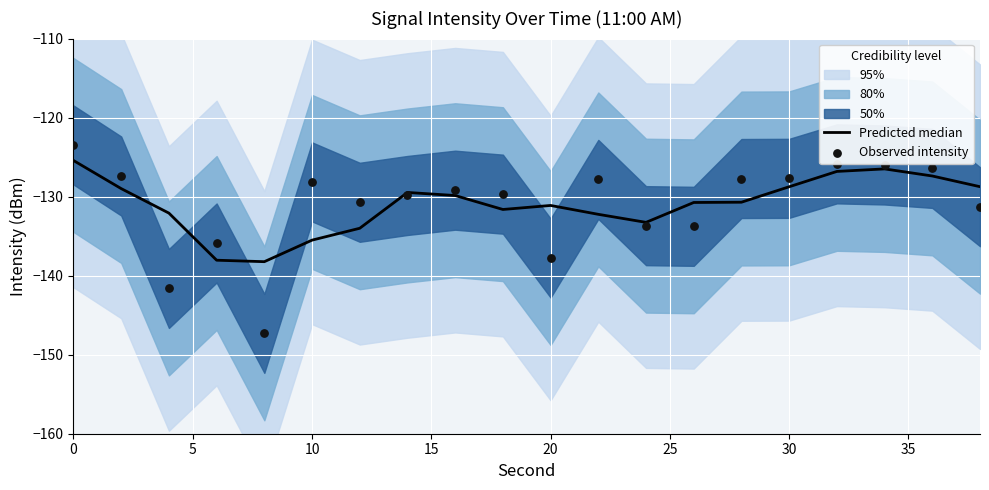

Which series has the widest spread of Y values?

Observed intensity